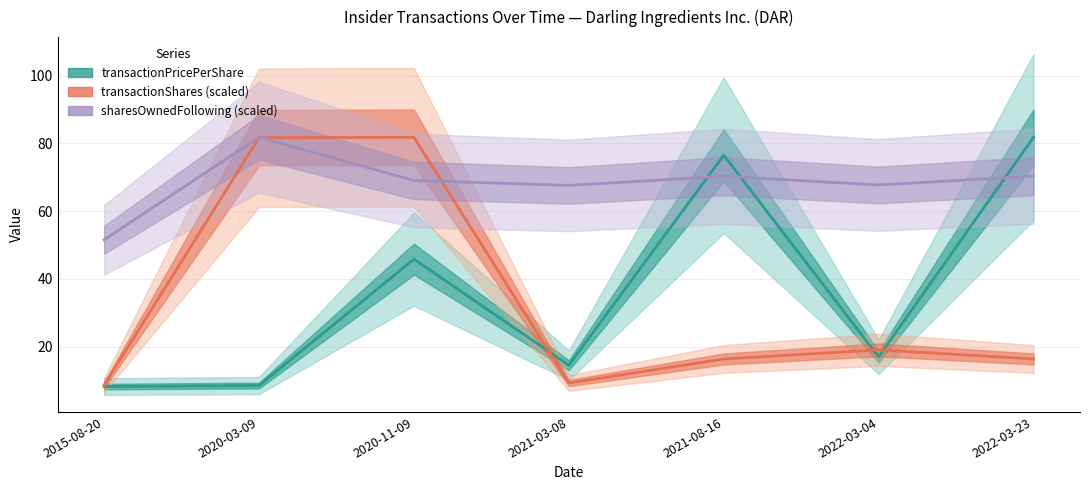

At which category is the sum across all series the highest?

2020-11-09